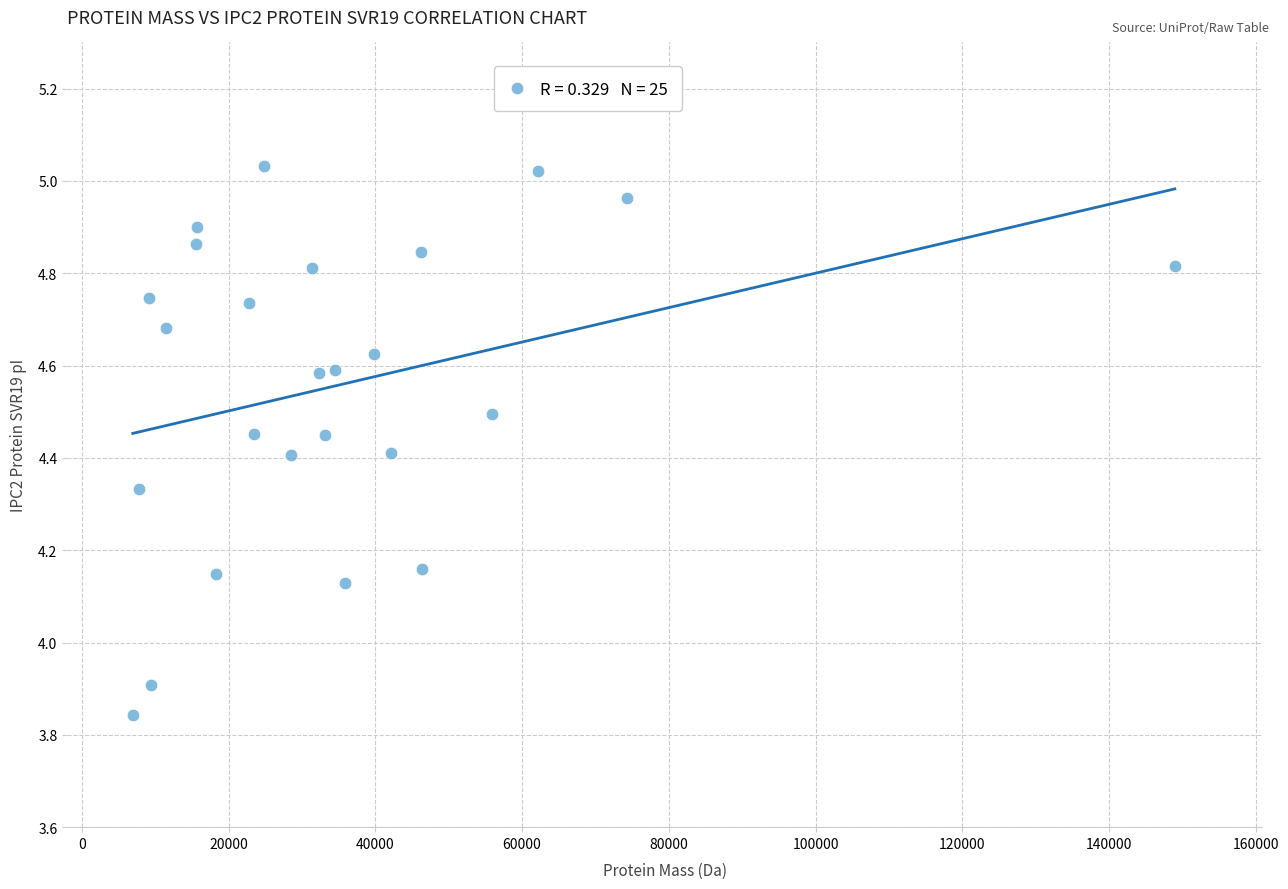

What Y value in the scatter plot is closest to 4?

3.9